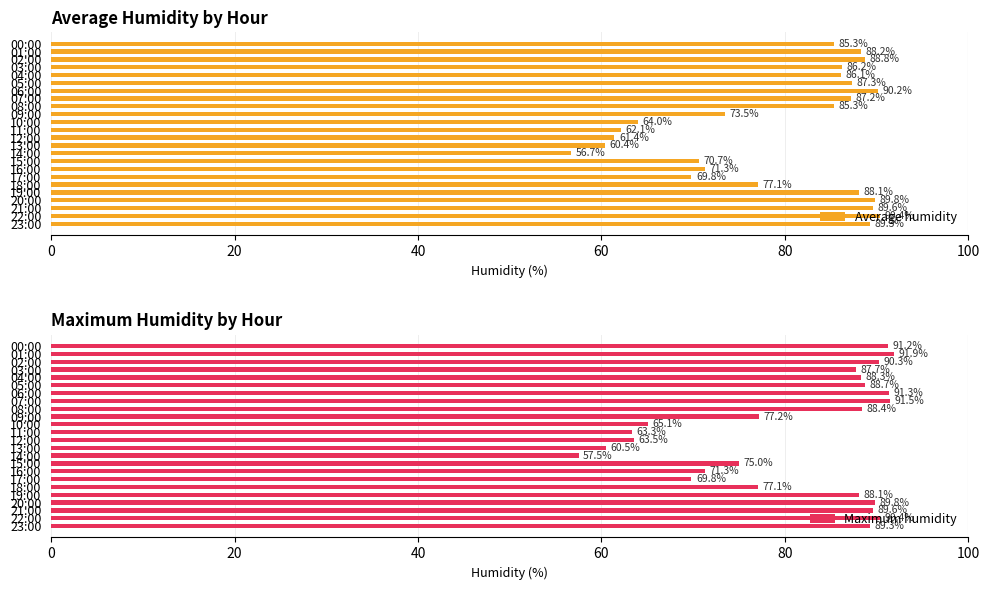

What is the sum of all Average humidity values?

1898.8